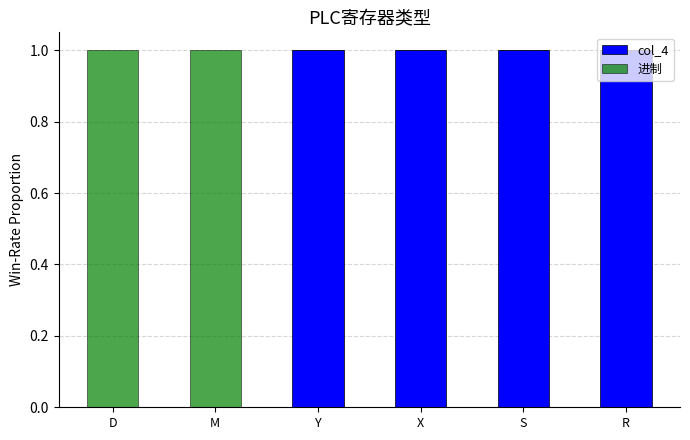

The value of col_4 at X is 0.4. True or false?

False